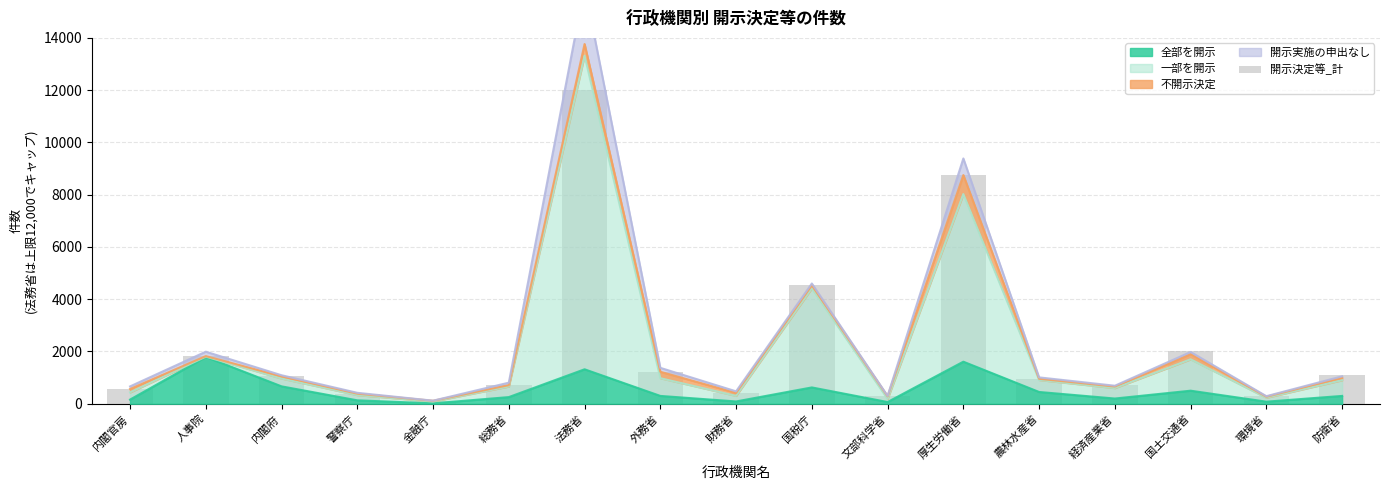

What is the maximum value shown in the chart?

12000